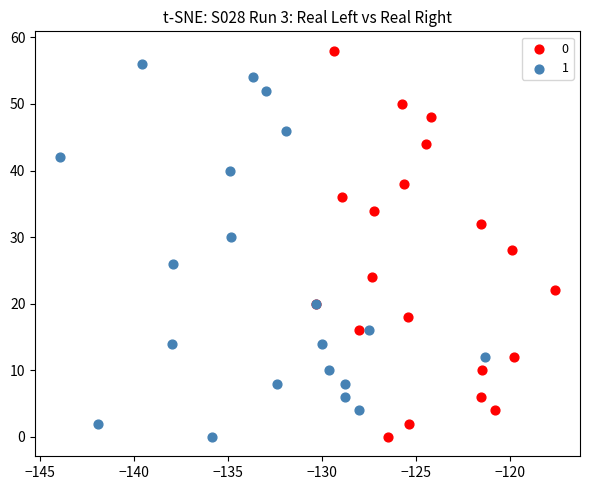

What are all the series names shown in the legend?

0, 1